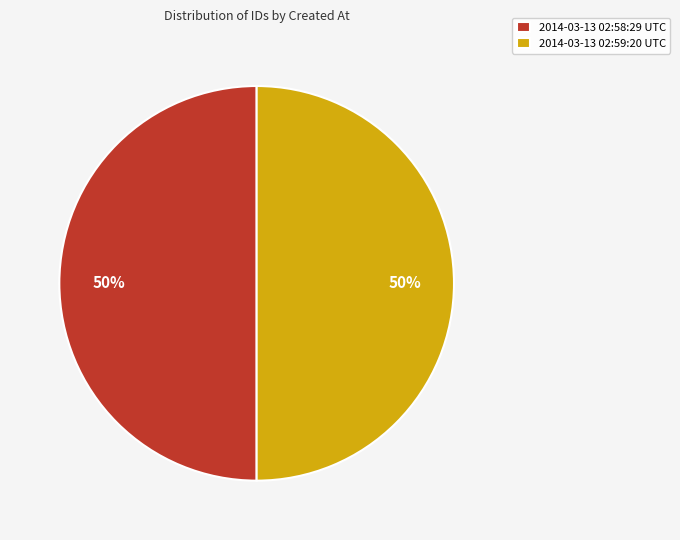

What is the ratio of the value at 2014-03-13 02:59:20 UTC to the value at 2014-03-13 02:58:29 UTC?

1.0